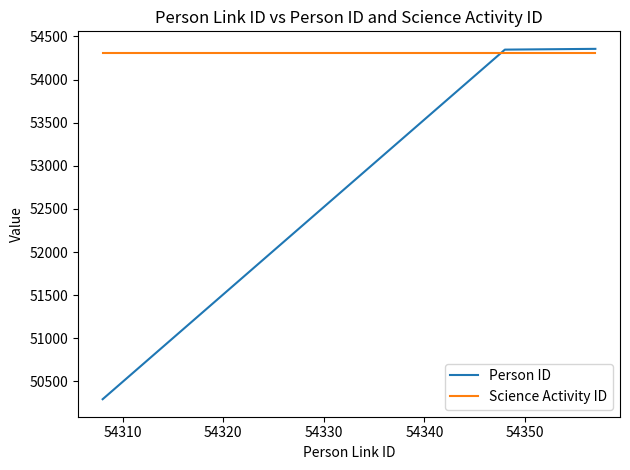

Rank the series by their average value, from lowest to highest.

Person ID, Science Activity ID